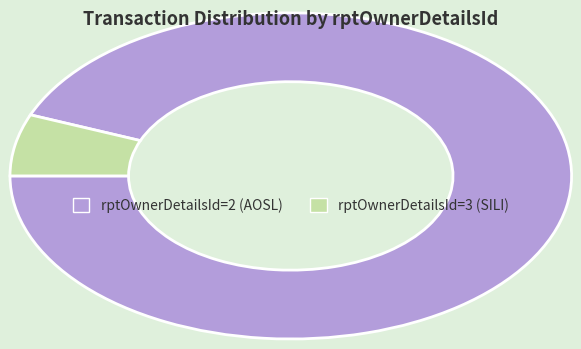

Is there any slice that represents more than half of the pie?

Yes